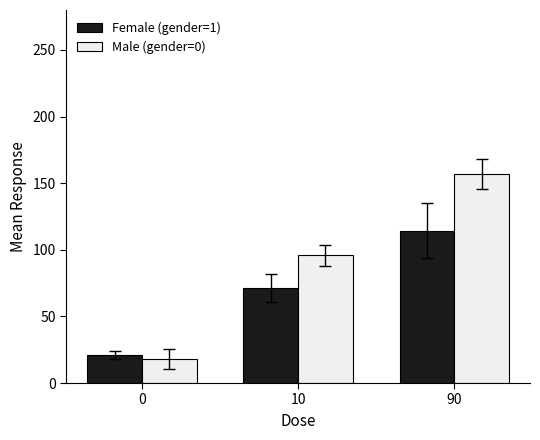

How many series are shown in this chart?

2